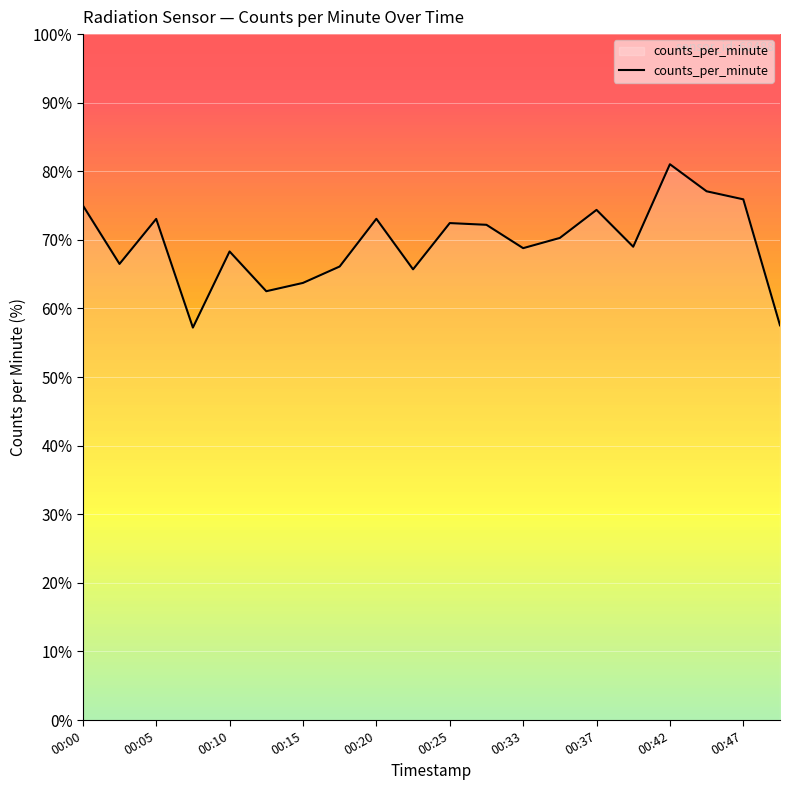

What is the greatest value displayed?

81.0